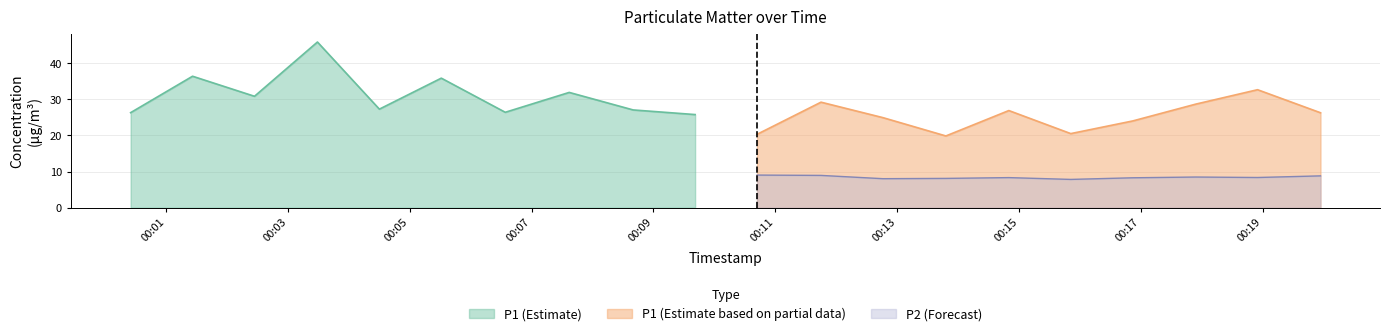

True or false: P1 (Estimate based on partial data) and P2 (Forecast) cross at least once.

False